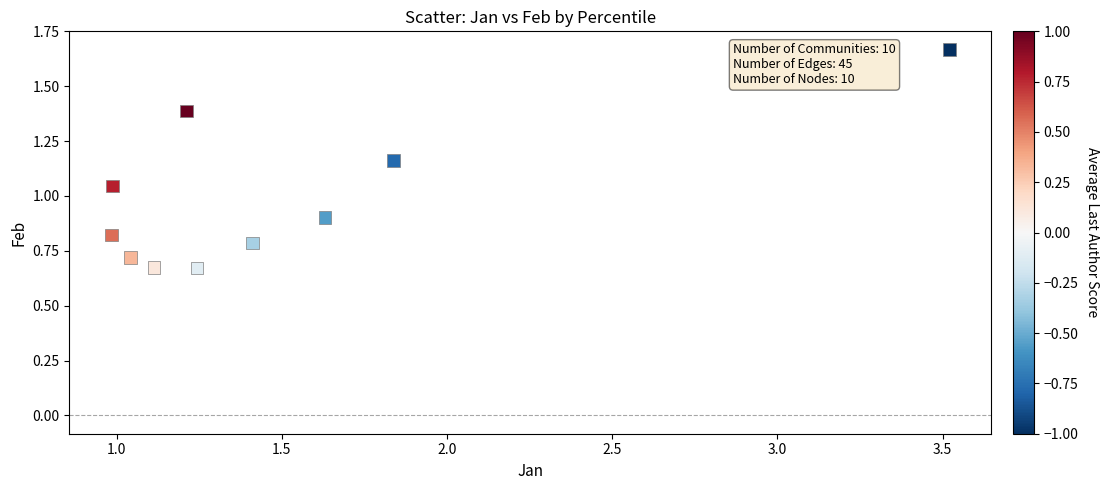

What is the average X value?

1.5